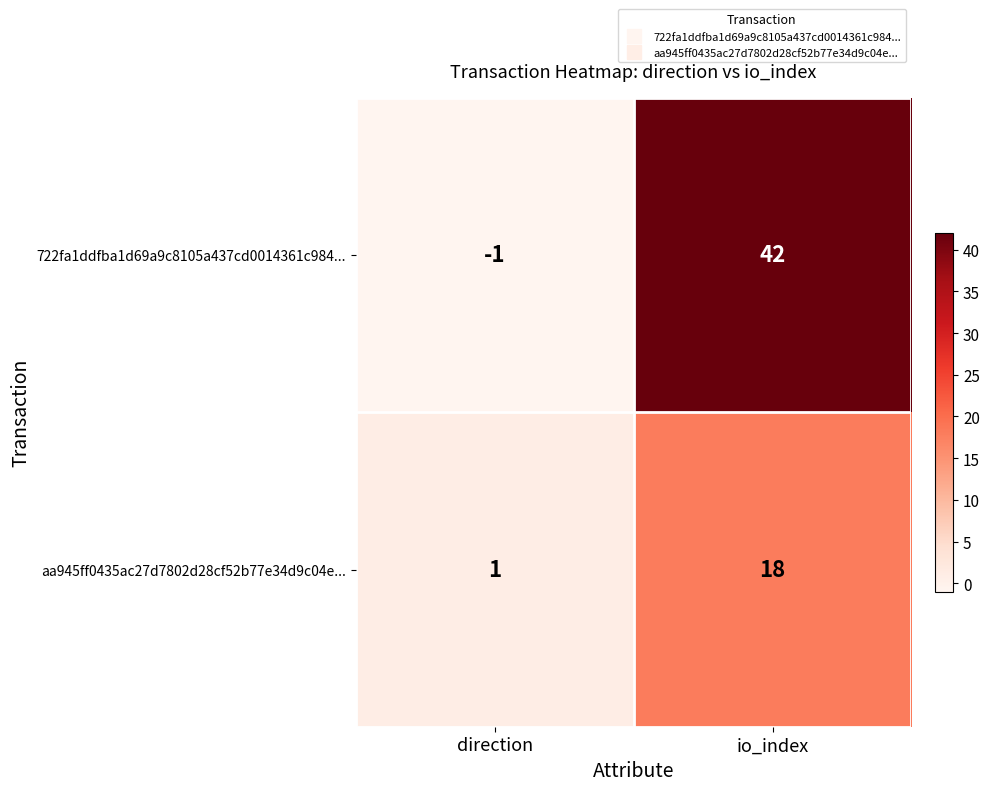

The value of 722fa1ddfba1d69a9c8105a437cd0014361c984... at direction is -1. True or false?

True